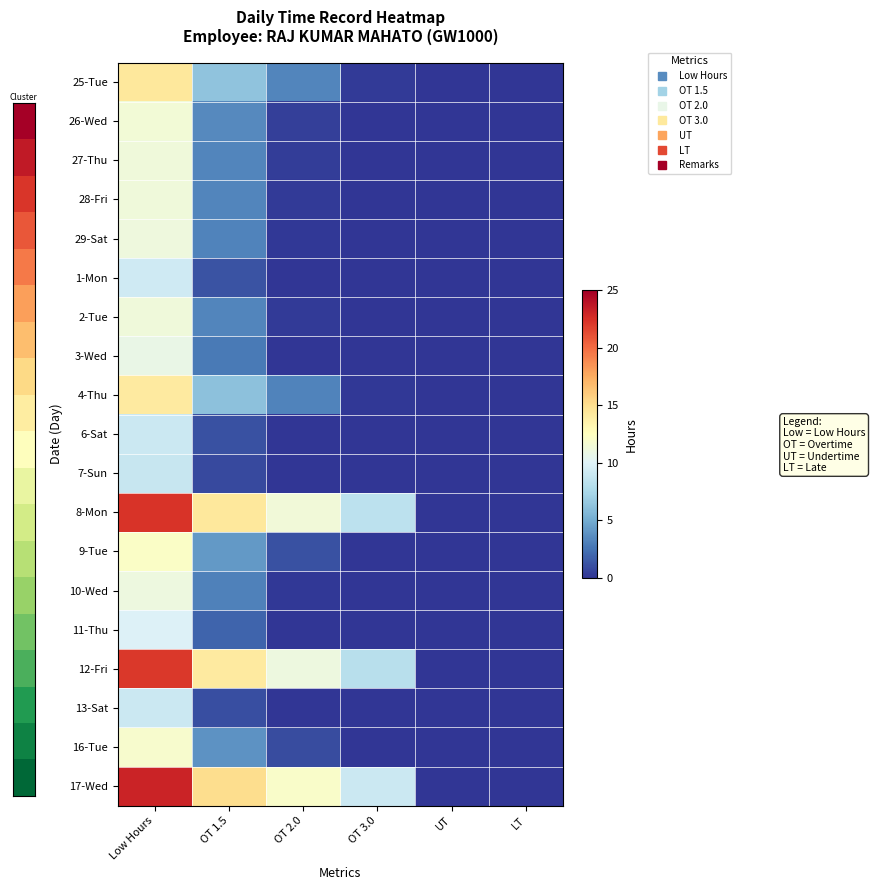

What is the greatest value displayed?

23.1